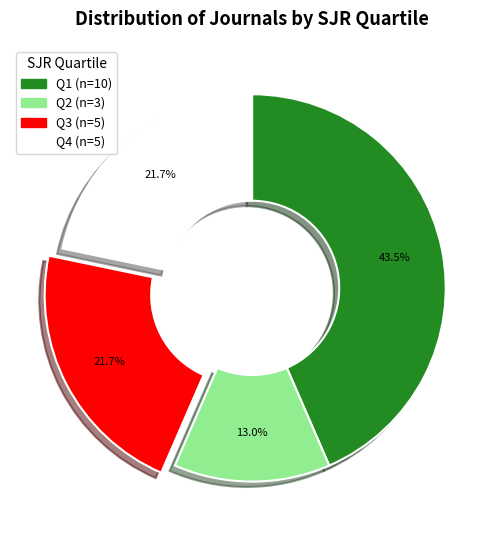

To the nearest percent, what is the average slice percentage?

25%